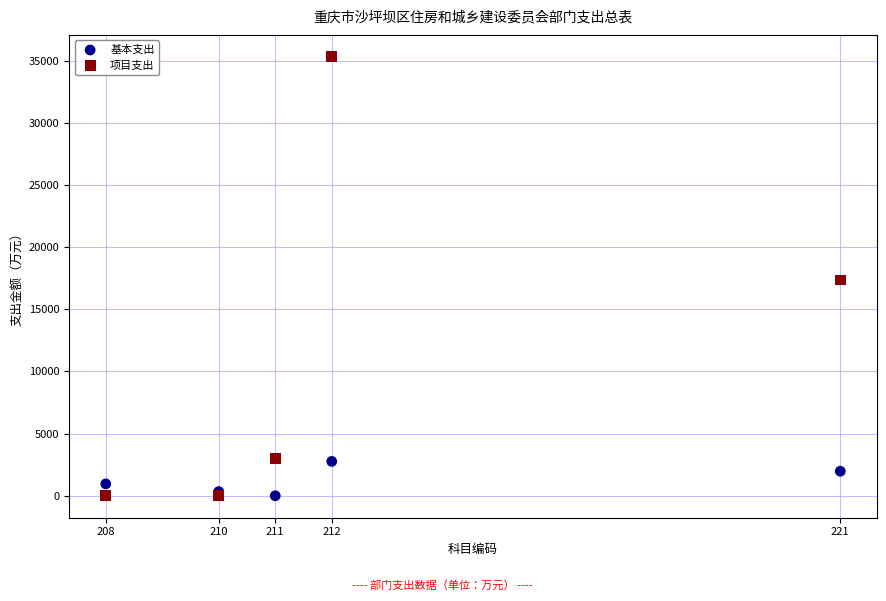

What are all the series names shown in the legend?

基本支出, 项目支出